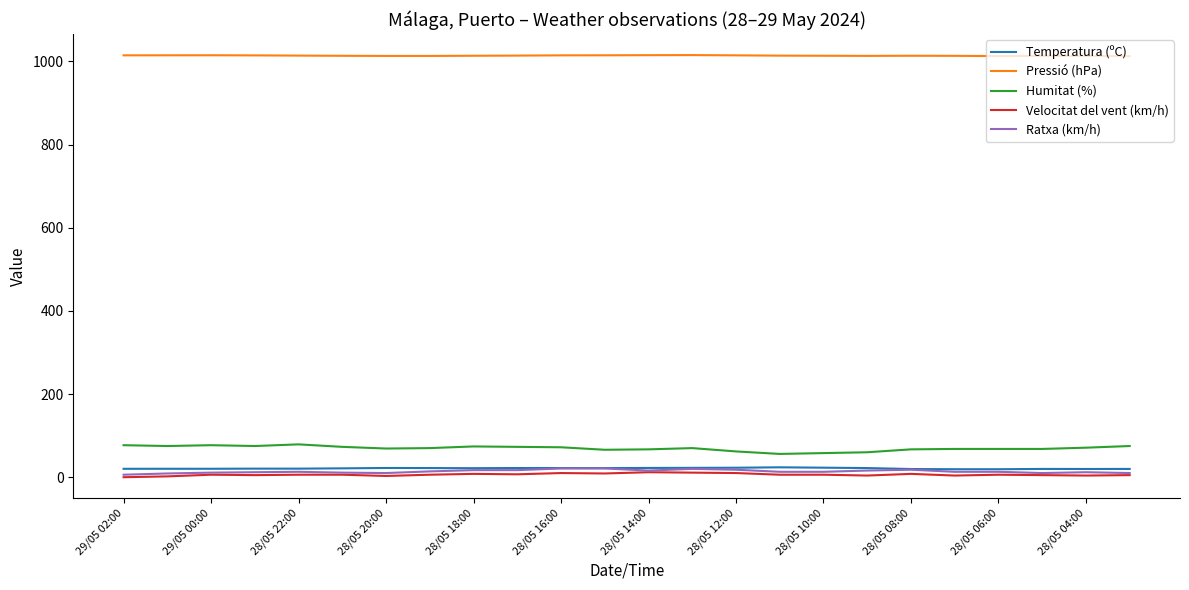

Which series has the largest range (max minus min)?

Humitat (%)